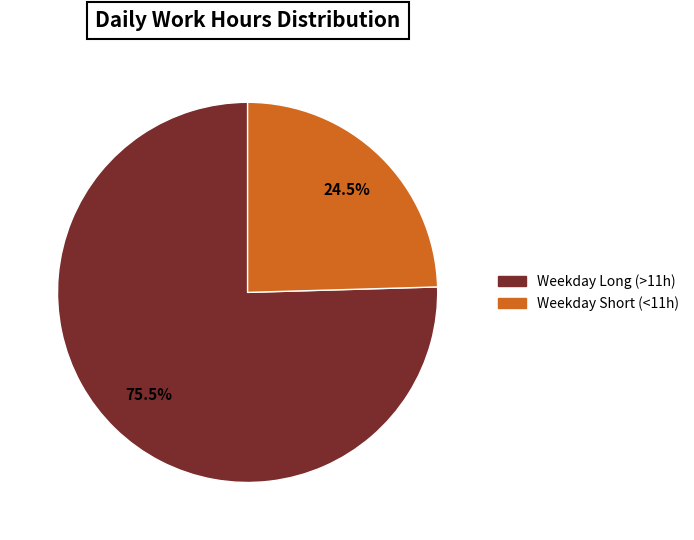

Is there a majority slice in this chart?

Yes